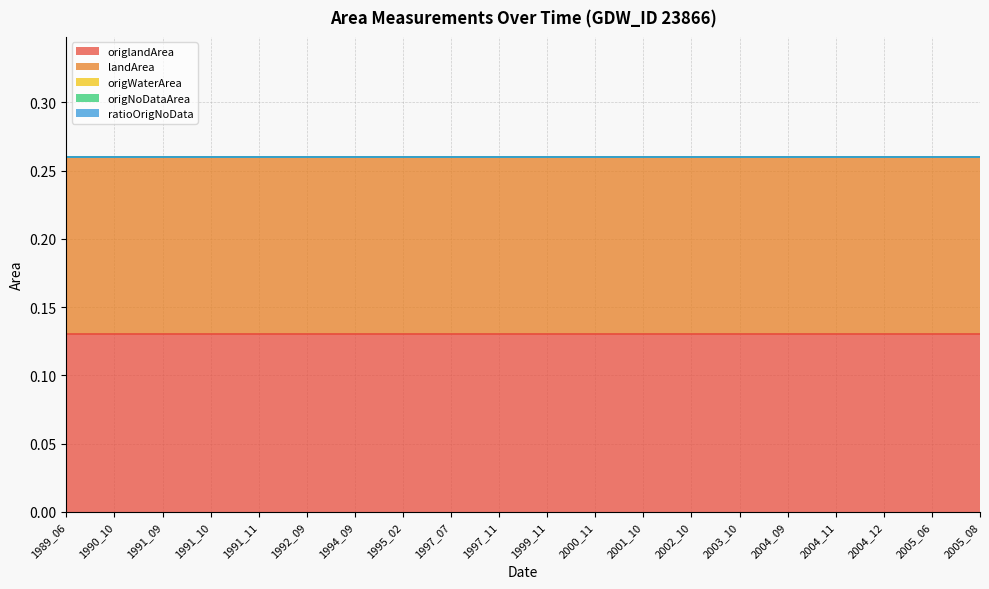

Between 2004_12 and 1997_11, which is larger?

2004_12